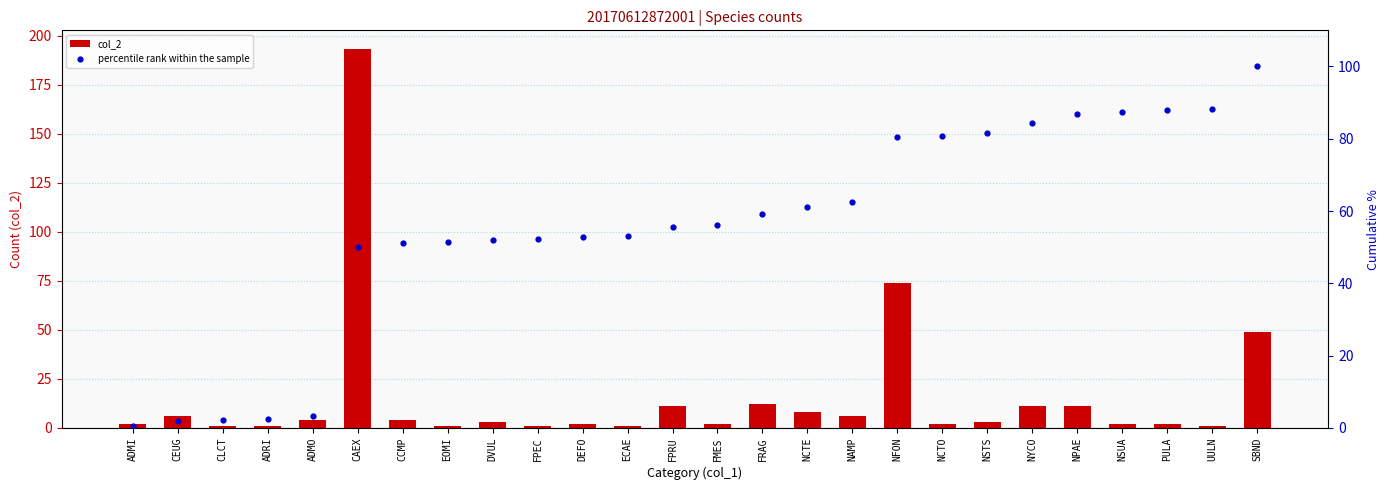

What are all the series names shown in the legend?

col_2, percentile rank within the sample